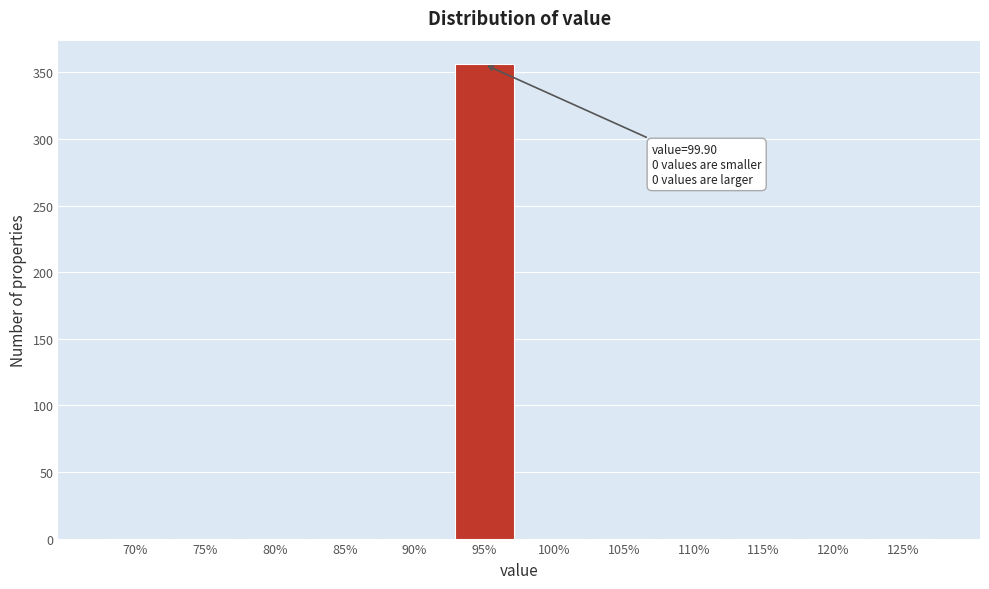

Reading right to left, list all the values displayed in this chart.

125%=0	120%=0	115%=0	110%=0	105%=0	100%=0	95%=356	90%=0	85%=0	80%=0	75%=0	70%=0